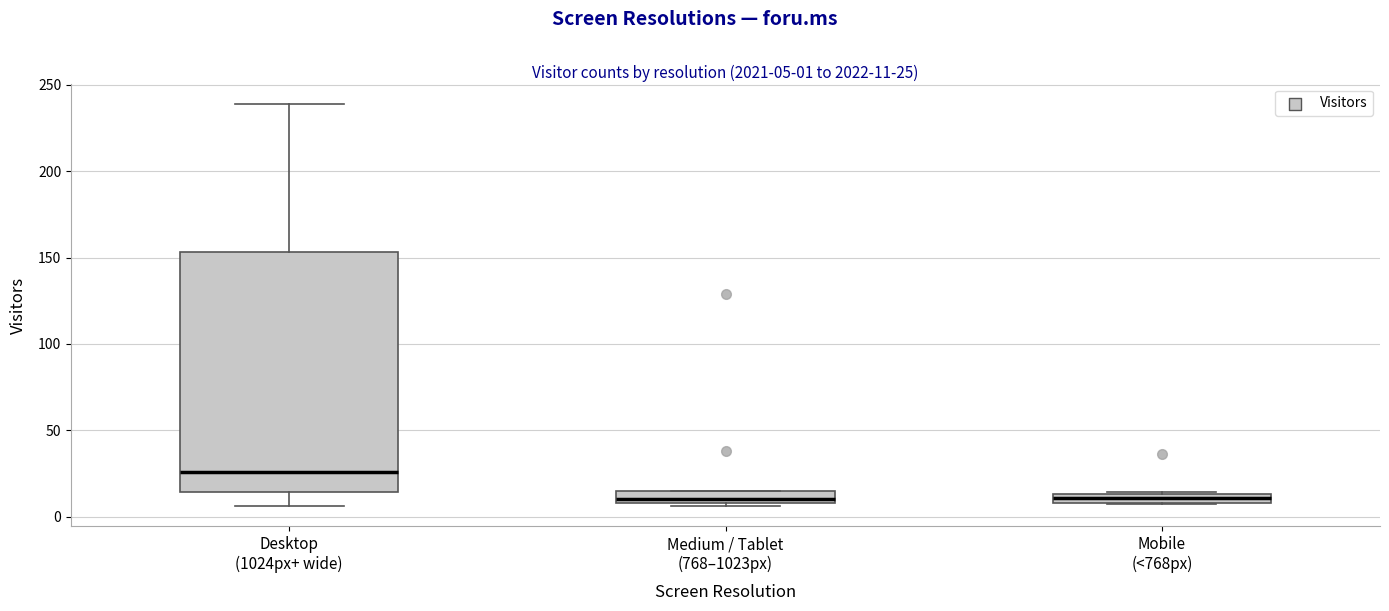

Comparing the boxes themselves (not the whiskers), which one is the tallest?

Desktop (1024px+ wide)